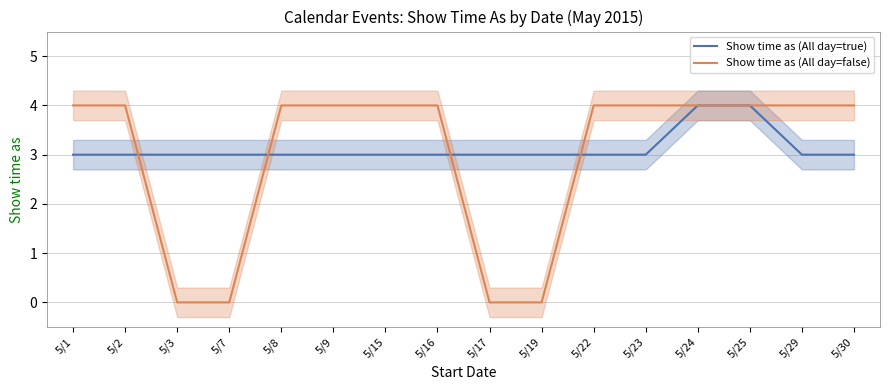

List the series in order of their overall mean, highest first.

Show time as (All day=true), Show time as (All day=false)